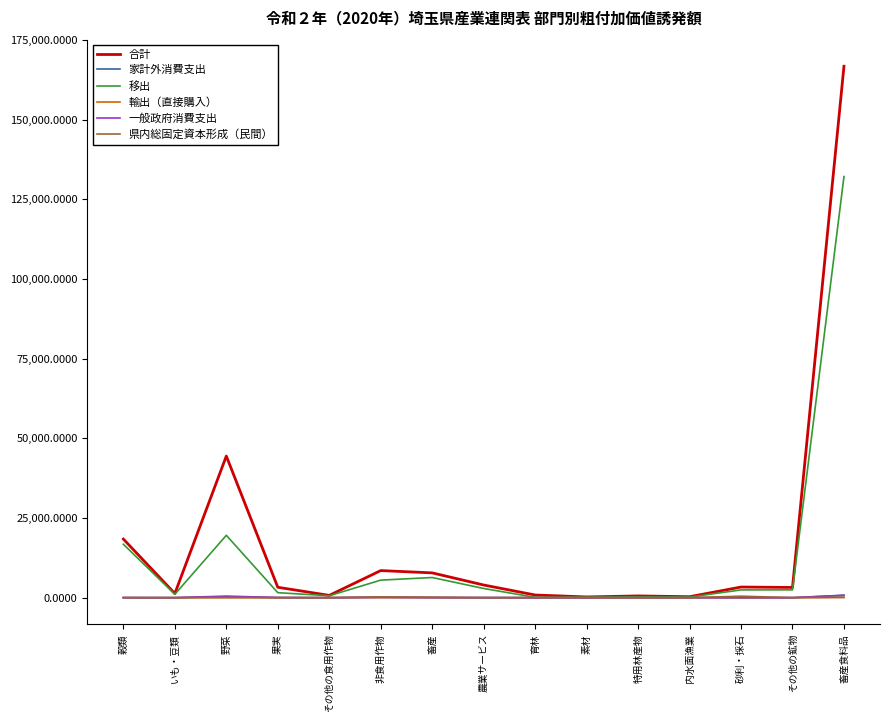

What is the maximum value shown in the chart?

166768.8